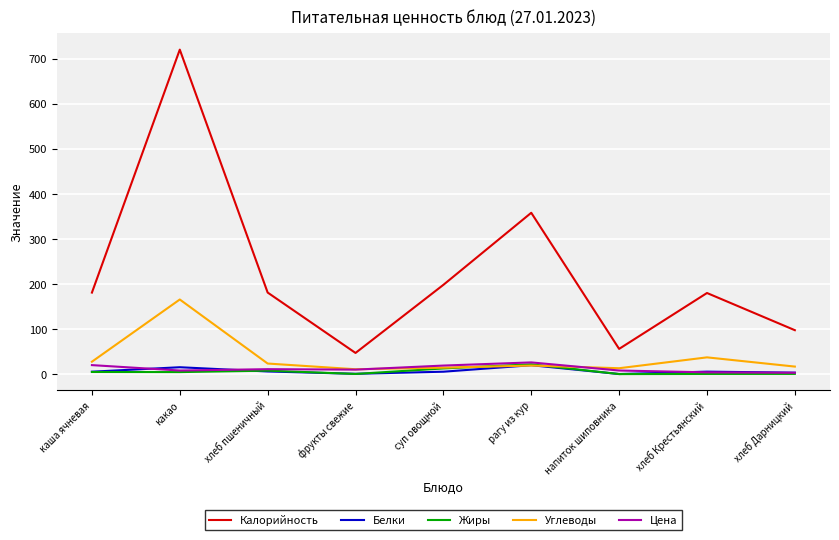

At which category does the chart reach its peak across all series?

какао